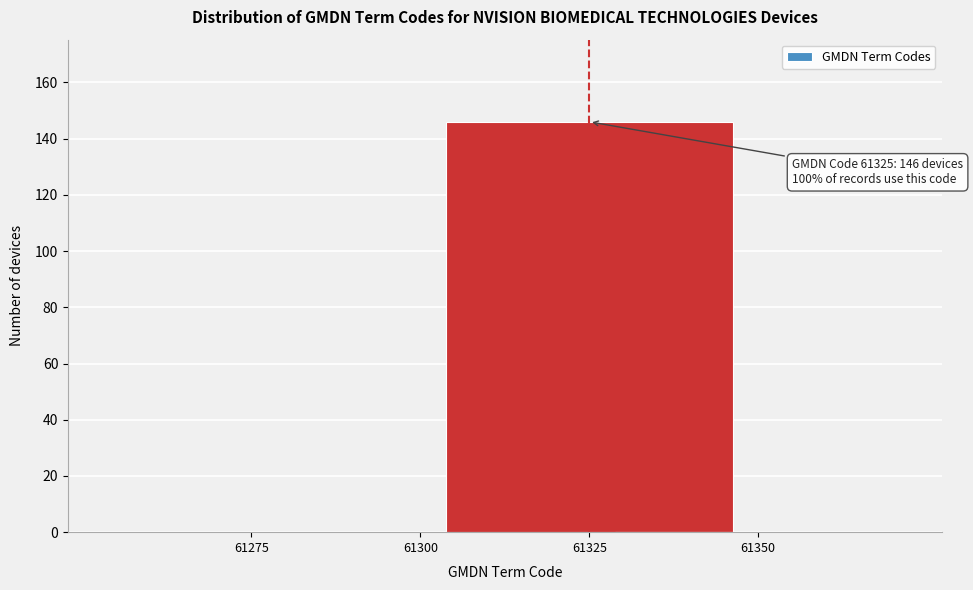

Reading left to right, what are all the values shown in this chart?

61275=0	61300=0	61325=146	61350=0